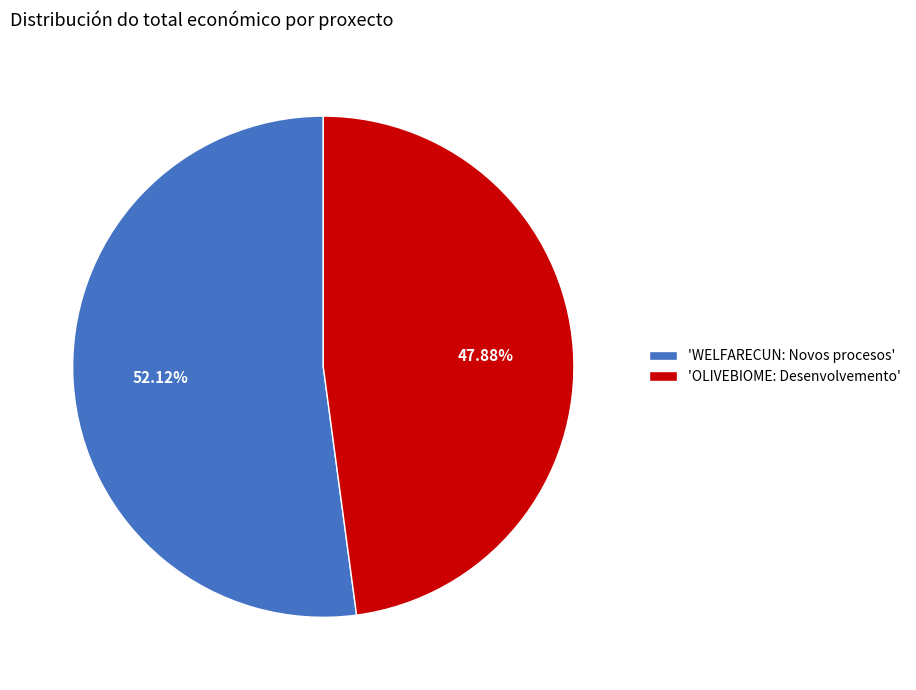

Is there a majority slice in this chart?

Yes